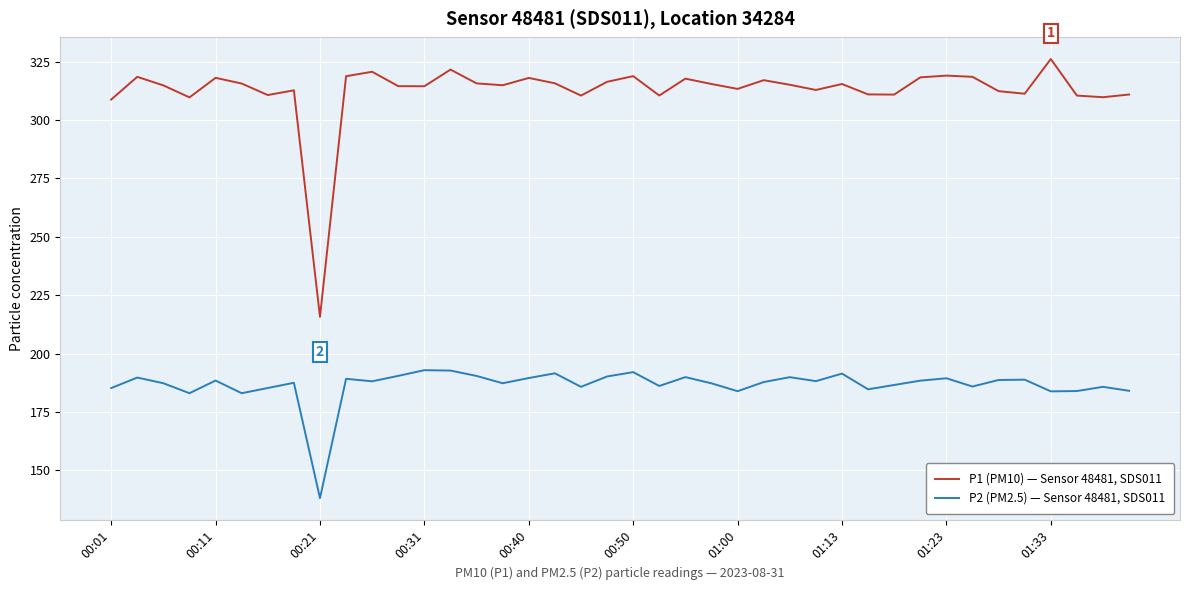

What is the difference between the second highest and minimum values in the P2 (PM2.5) — Sensor 48481, SDS011 series?

54.6